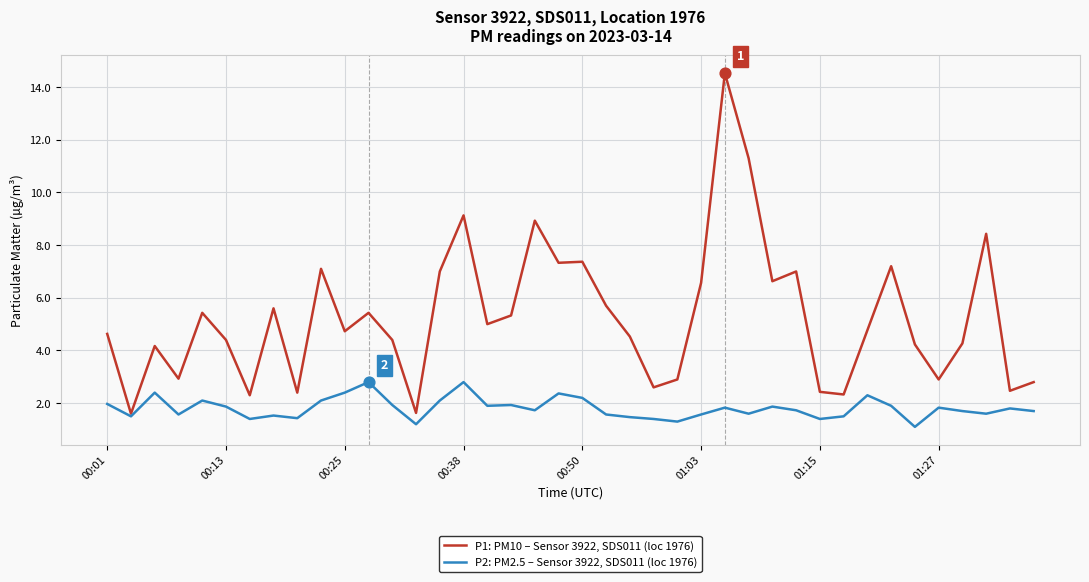

Which series has the largest total across all categories?

P1: PM10 – Sensor 3922, SDS011 (loc 1976)